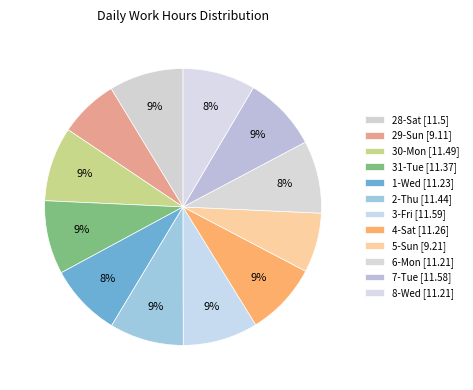

Is there a majority slice in this chart?

No